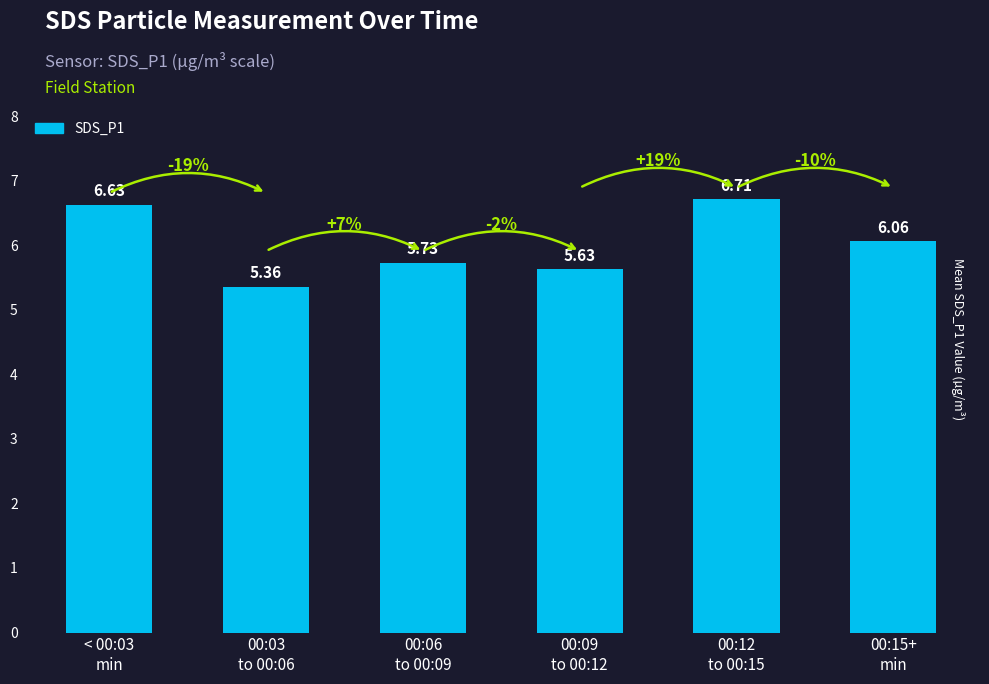

What is the difference between the values at < 00:03
min and 00:06
to 00:09?

0.9